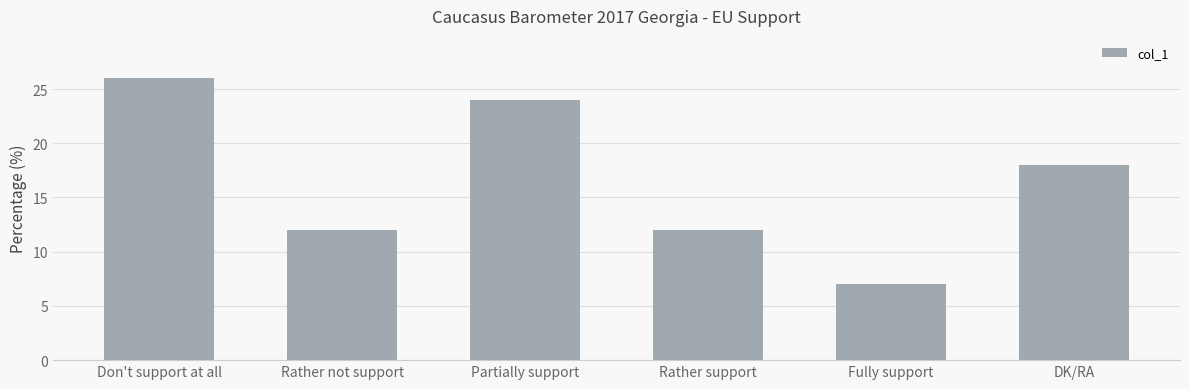

True or false: the data shows 17 at Rather not support.

False